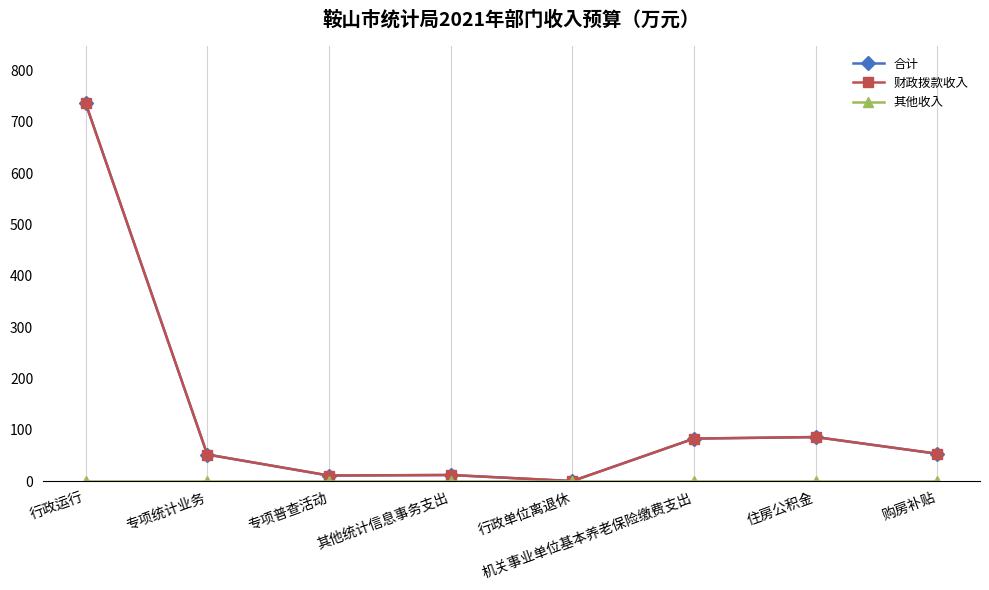

The value of 合计 at 行政单位离退休 is 0.3. True or false?

False